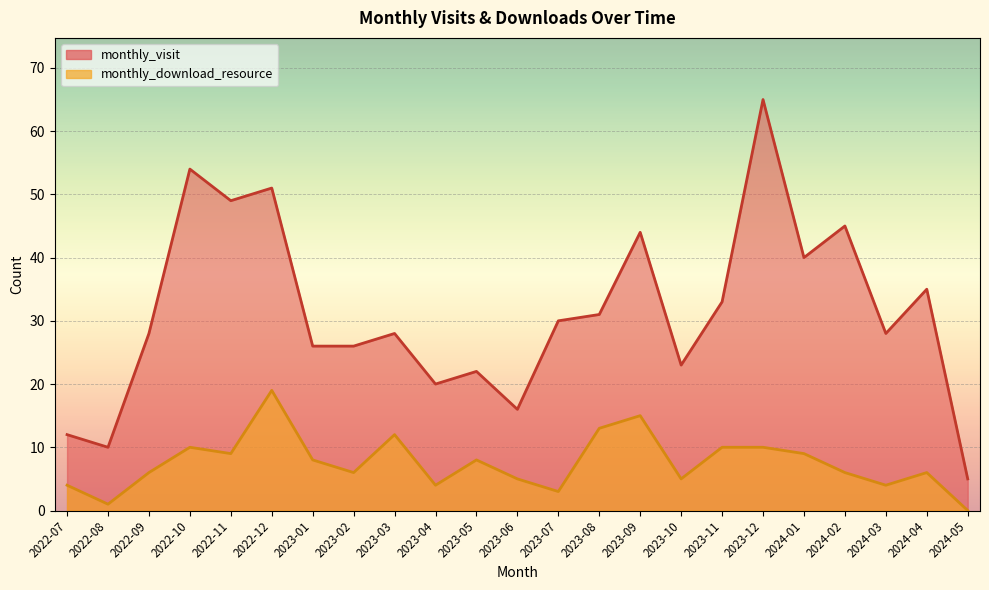

How many interior local valleys does the monthly_download_resource series have?

7